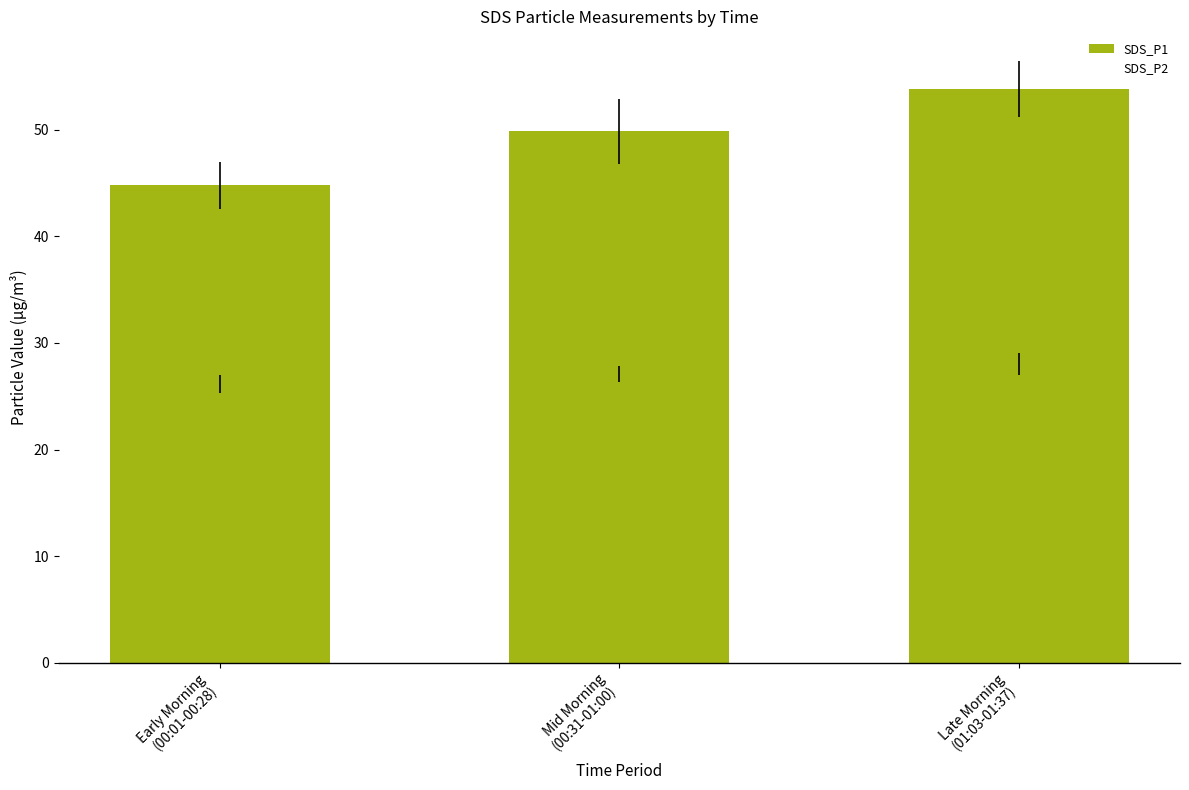

Does the chart contain any negative values?

No